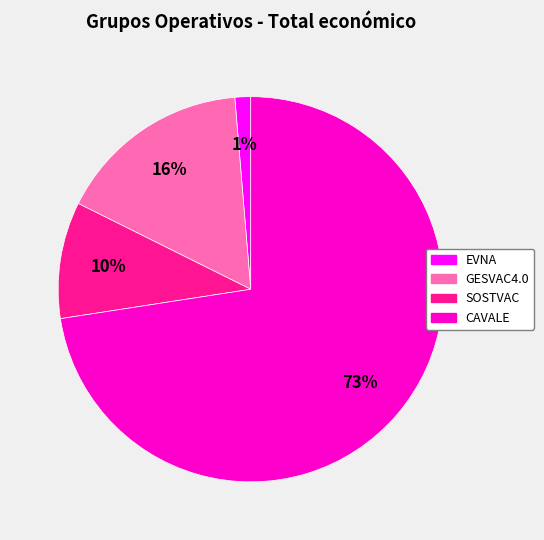

What percentage is the SOSTVAC slice, to the nearest percent?

10%